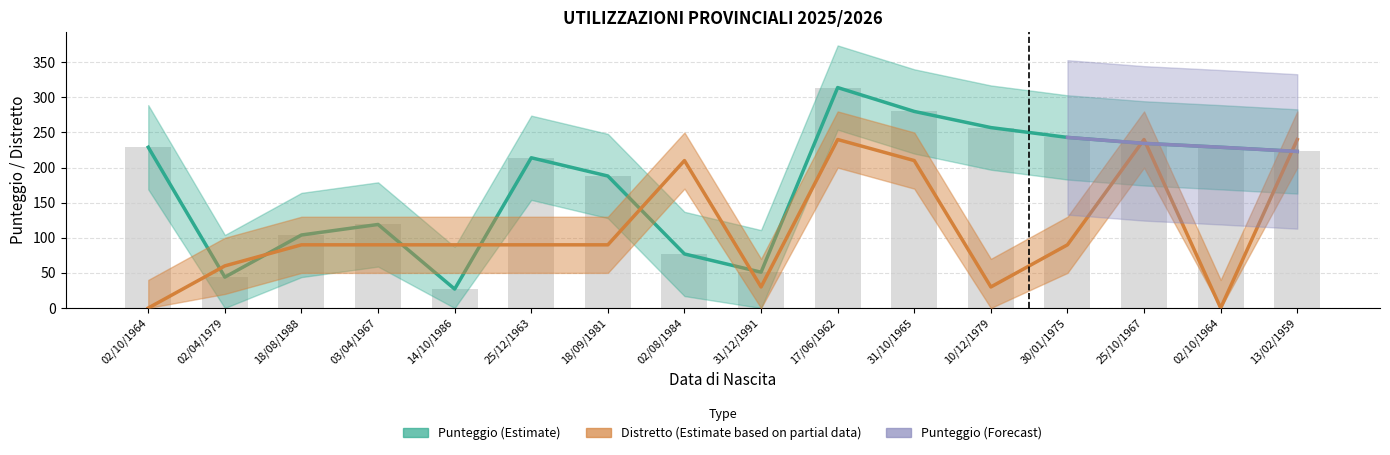

What value does the Punteggio series have at 30/01/1975?

243.0